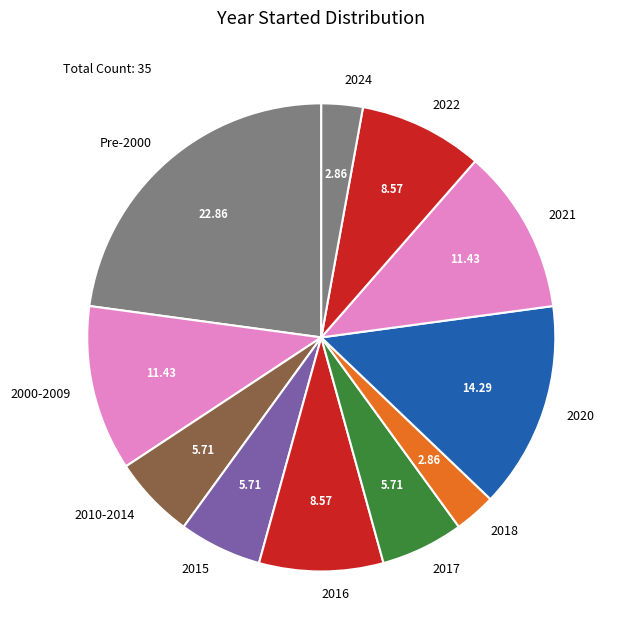

How many segments does this pie chart have?

11